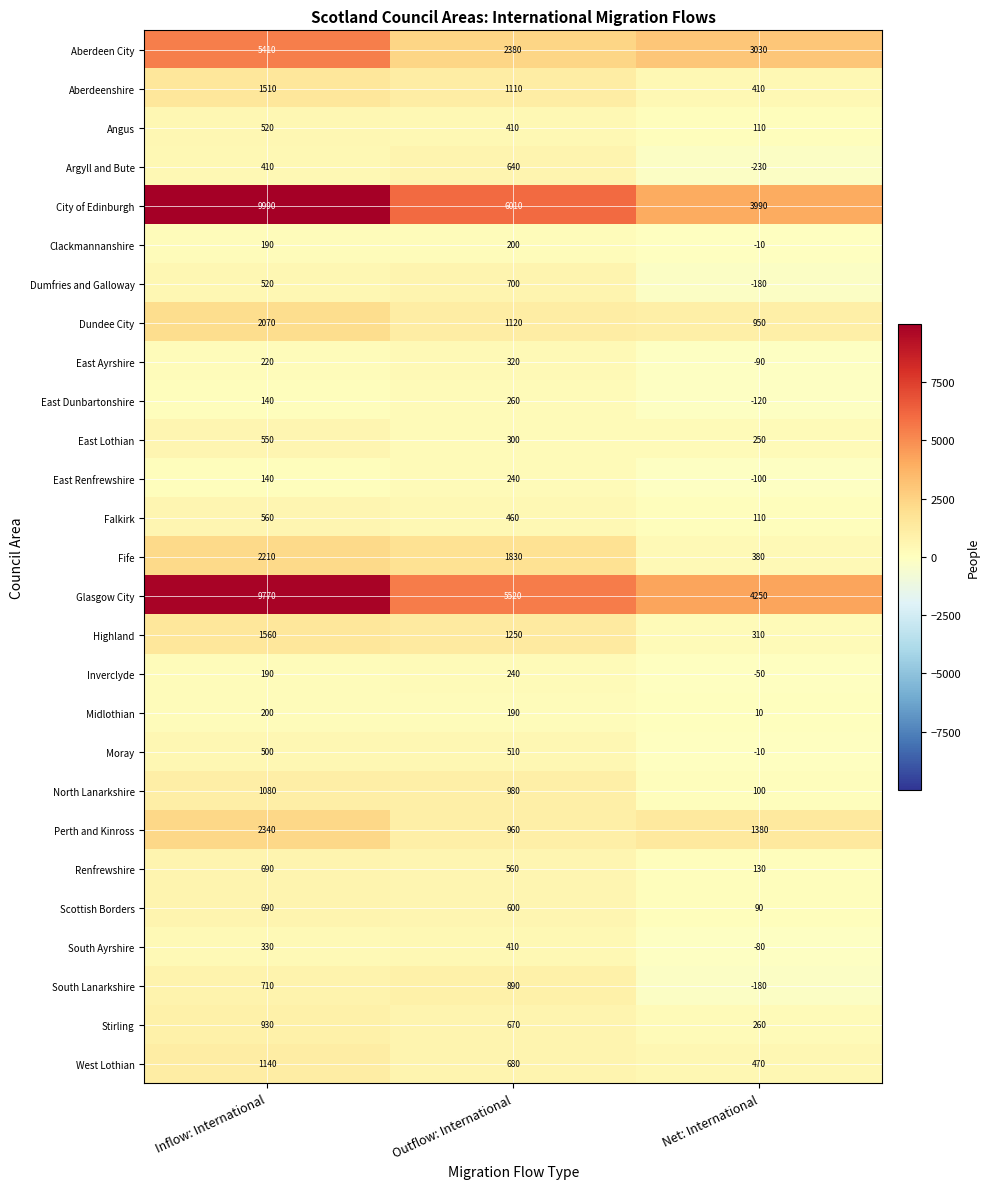

Which series has the largest range (max minus min)?

City of Edinburgh